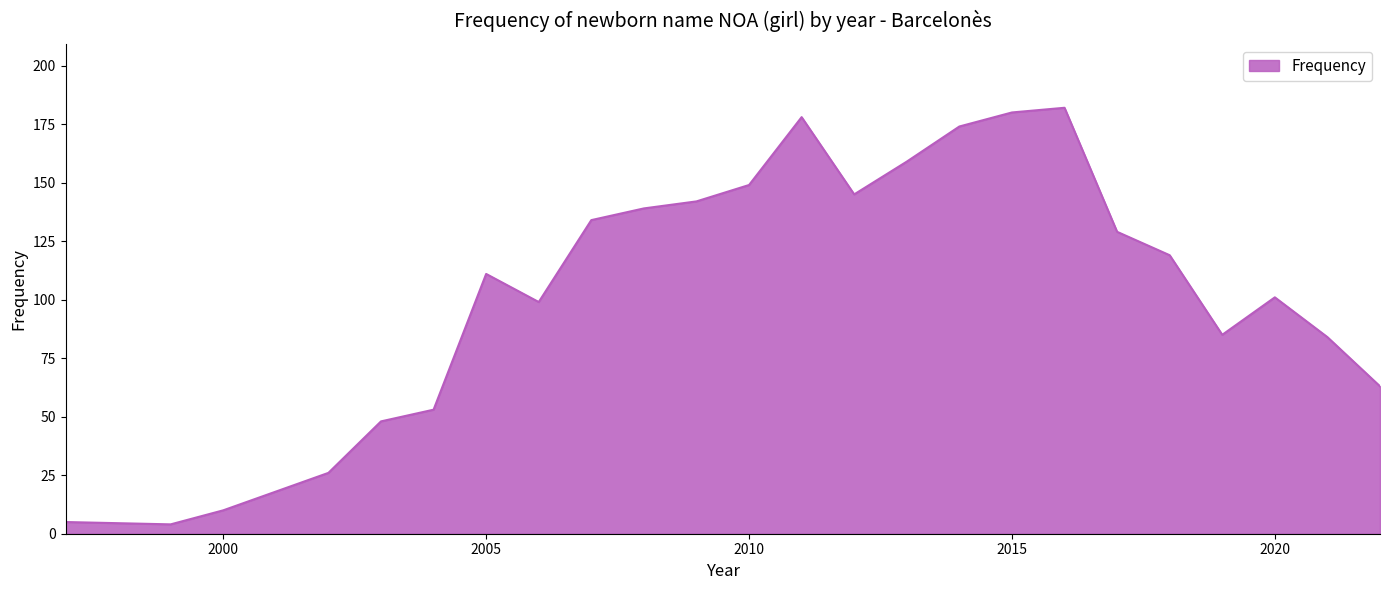

What is the maximum value shown in the chart?

182